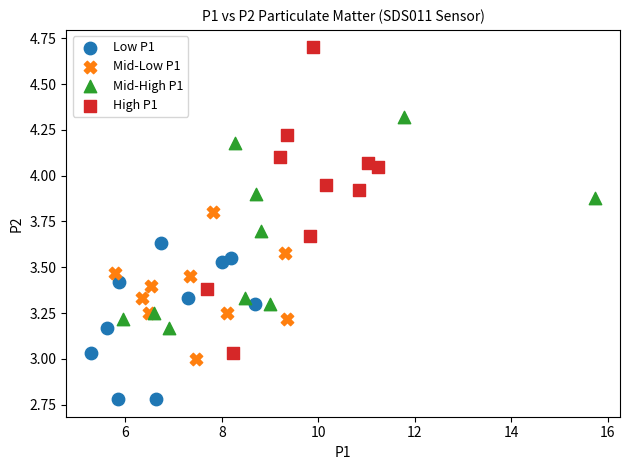

Which series has the widest spread of Y values?

High P1